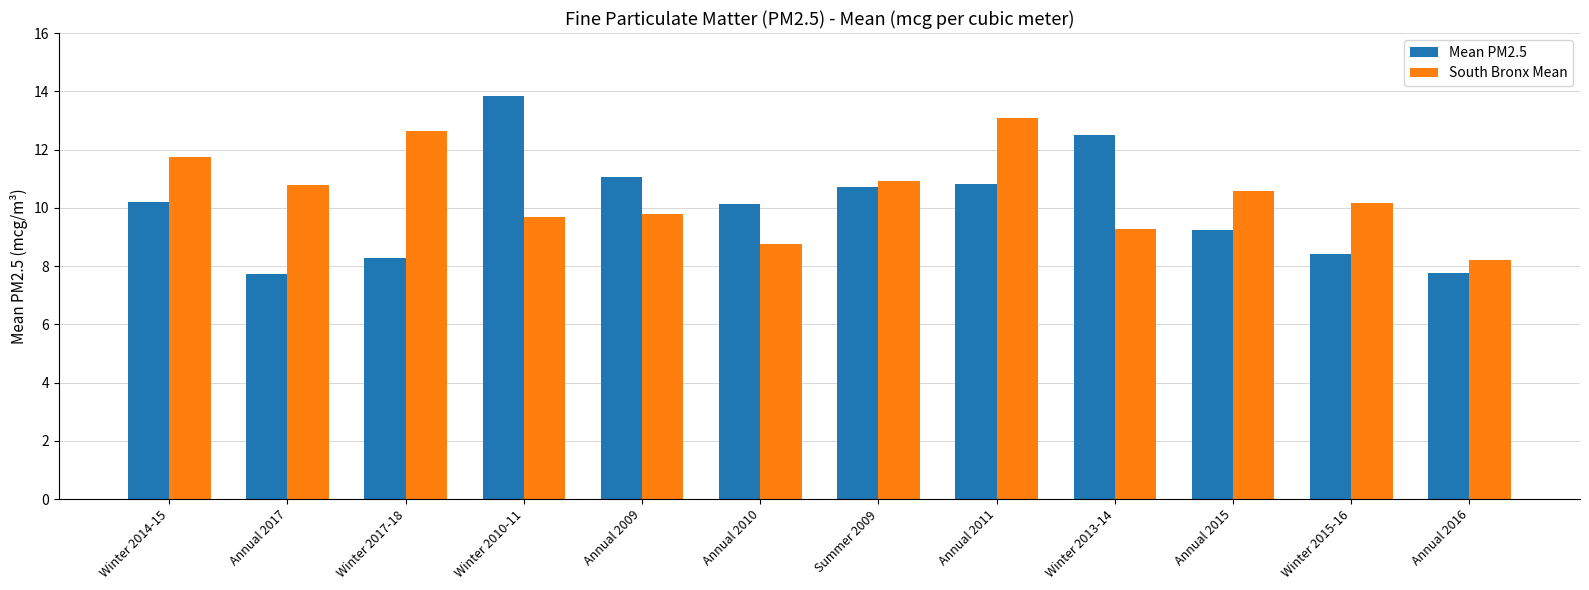

At which category is the sum across all series the highest?

Annual 2011